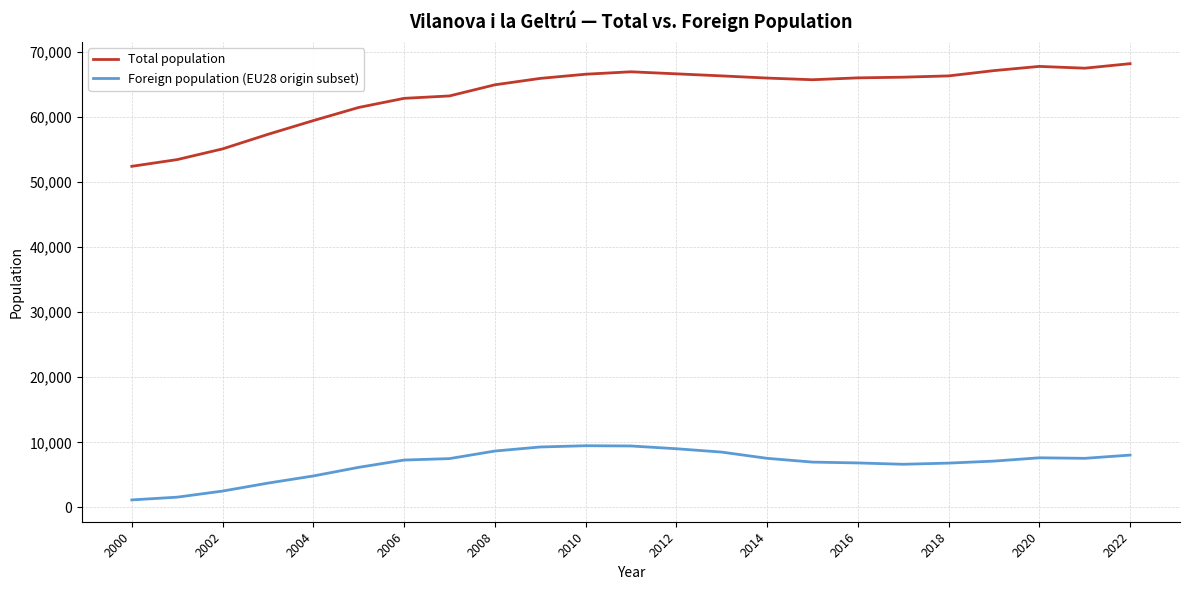

What is the greatest value displayed?

68152